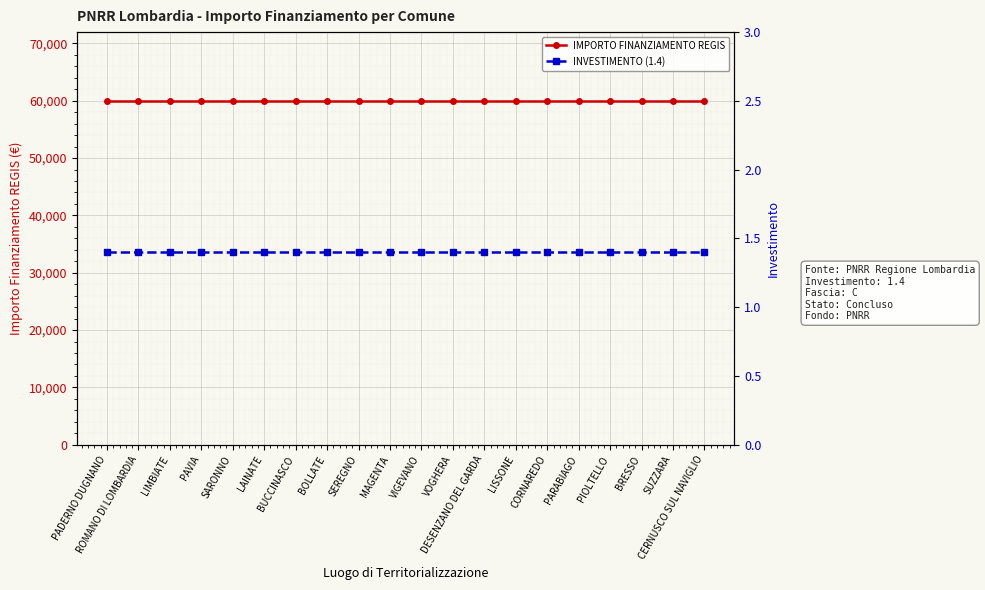

How many lines are shown in the chart?

2